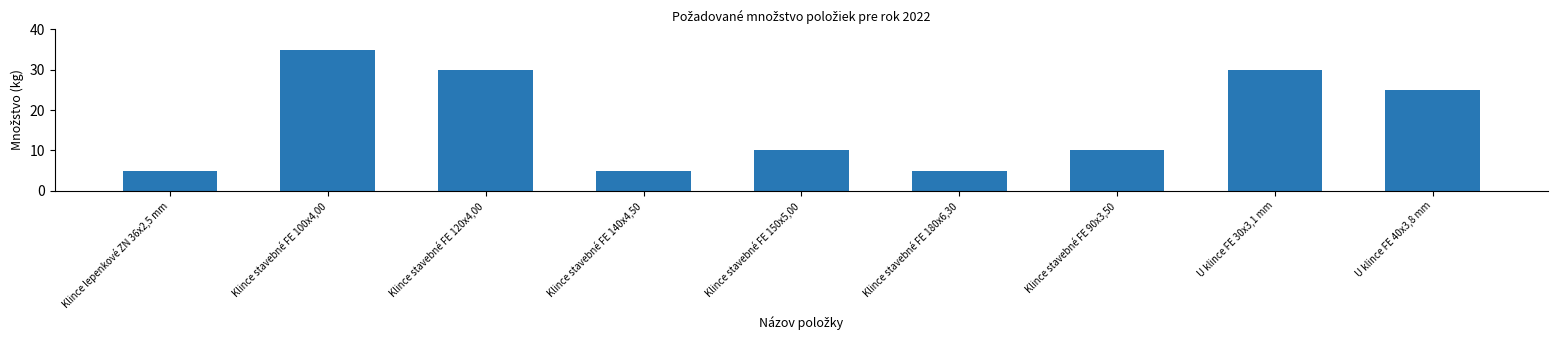

What is the minimum value shown in the chart?

5